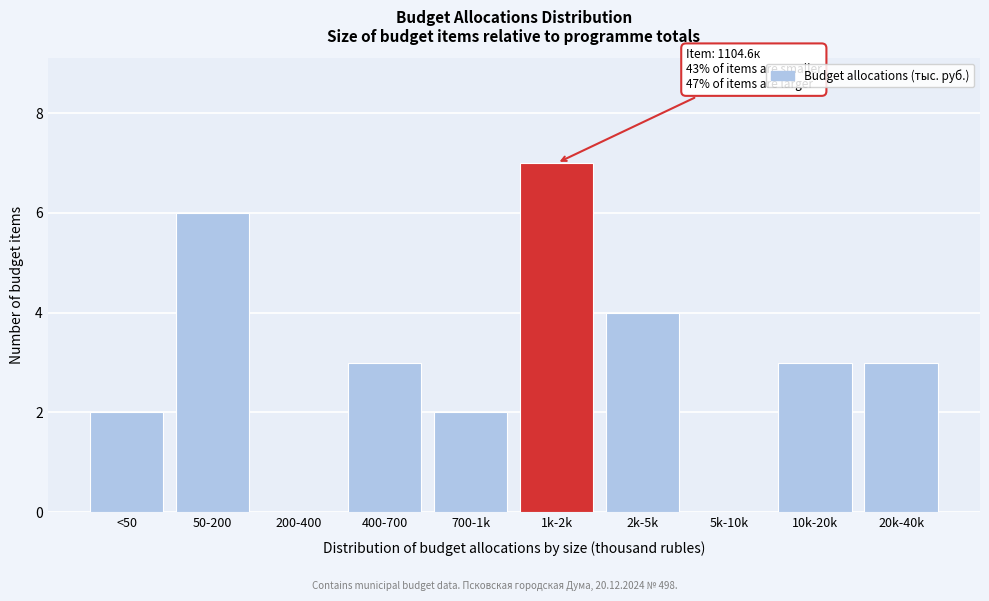

Reading left to right, extract all data points from this chart.

<50=2	50-200=6	200-400=0	400-700=3	700-1k=2	1k-2k=7	2k-5k=4	5k-10k=0	10k-20k=3	20k-40k=3